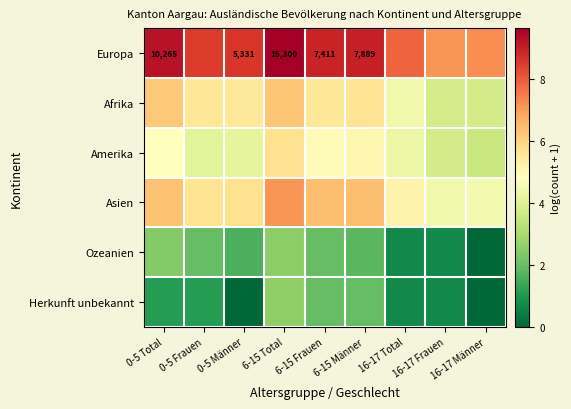

What is the minimum value for Asien?

4.5